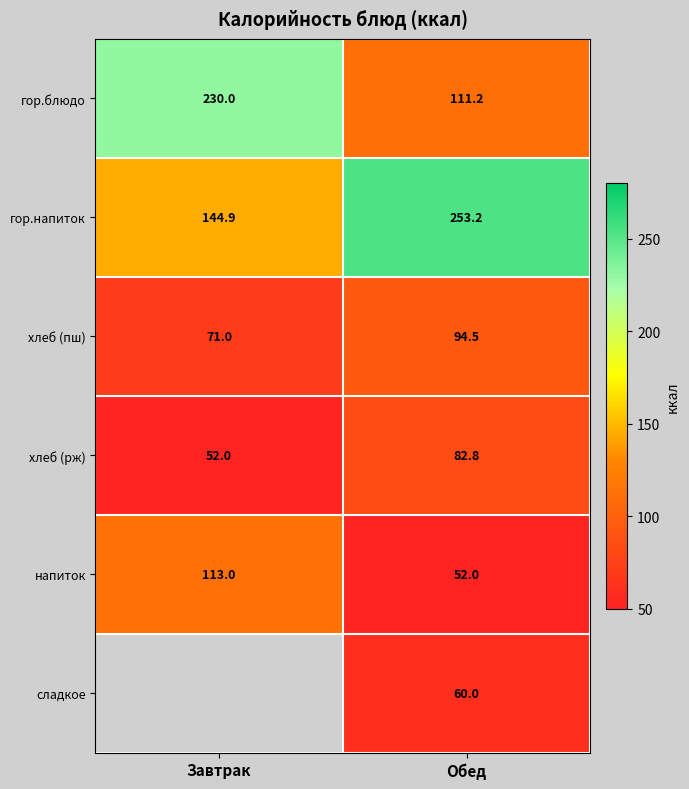

What value does the хлеб (пш) series have at Обед?

94.5